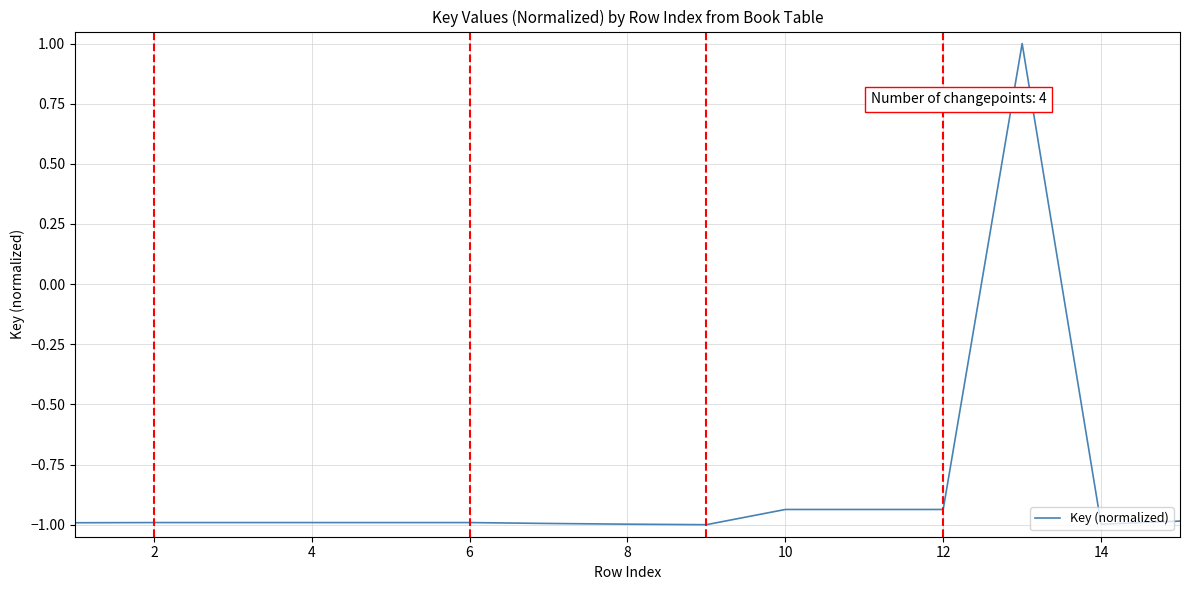

What is the difference between the maximum and minimum values?

2.0